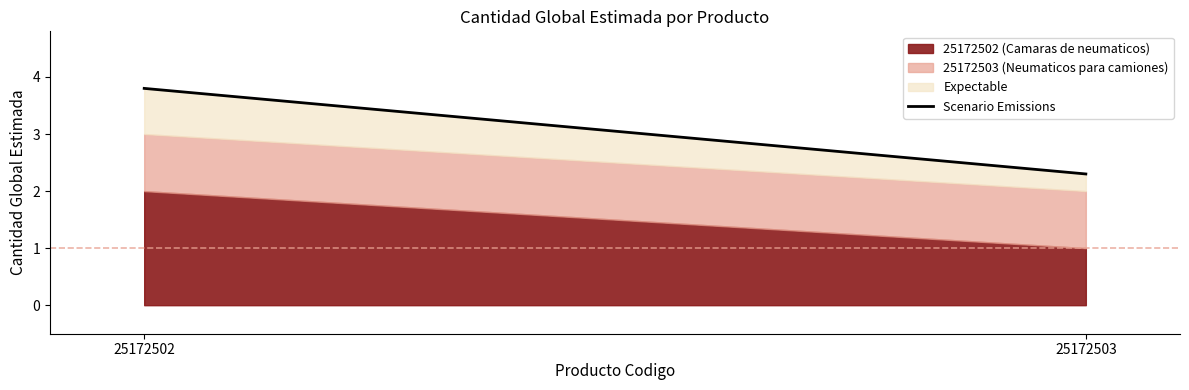

Reading left to right, what are all the values shown in this chart?

25172502=3.8	25172503=2.3